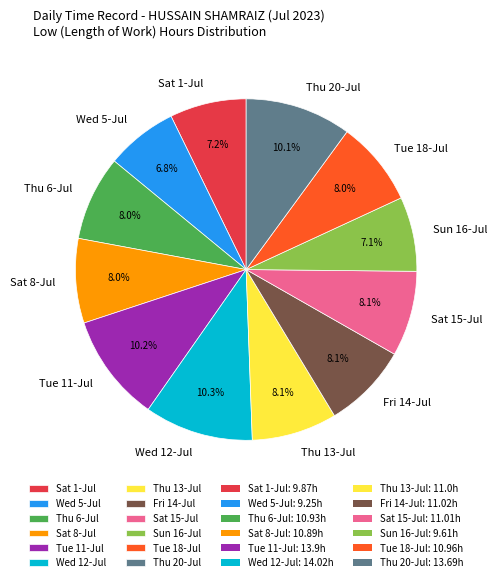

What percentage is NOT represented by Tue 11-Jul?

89.8%